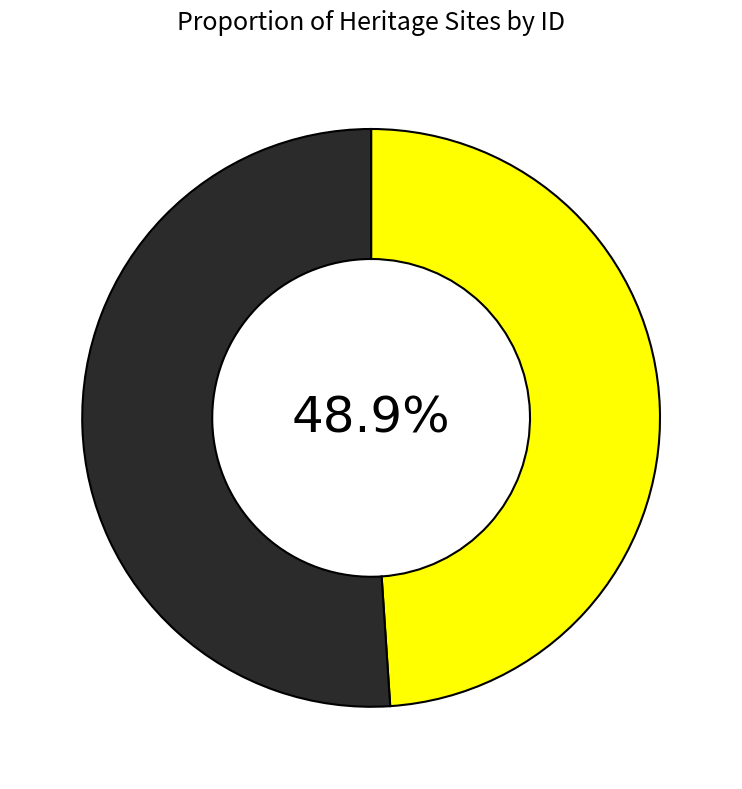

Is there a majority slice in this chart?

Yes